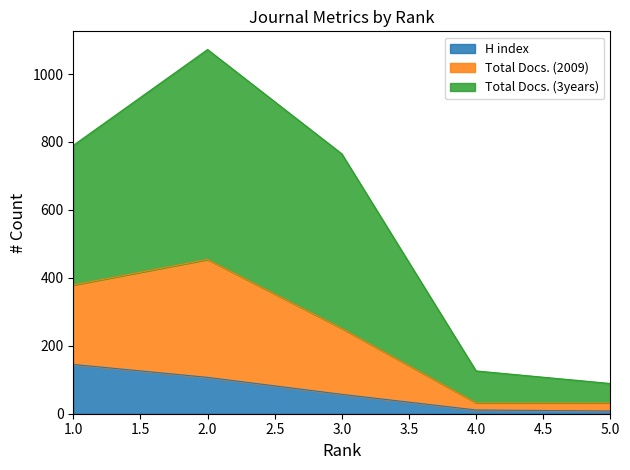

True or false: Total Docs. (2009) has a value of 42 at 5.

False